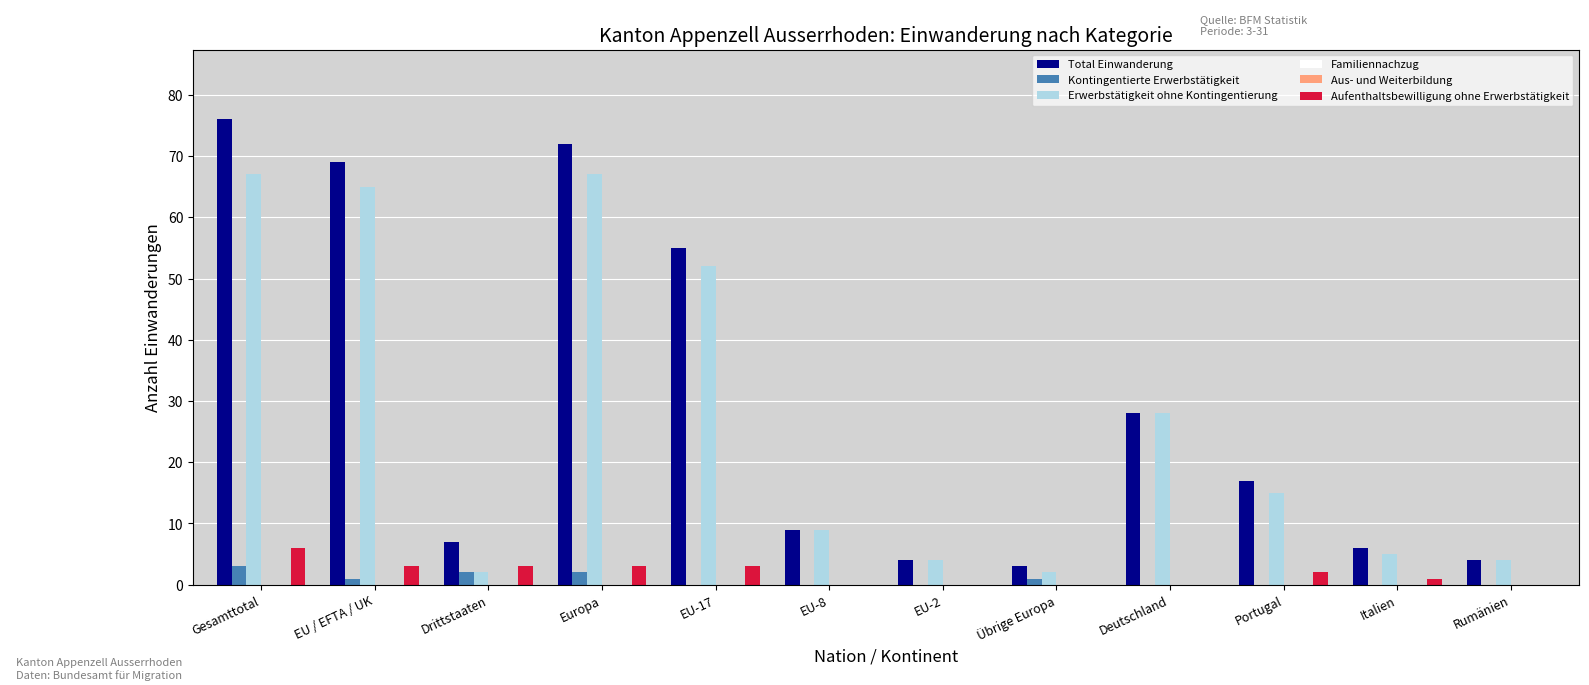

What is the difference between the second highest and second lowest values in the Erwerbstätigkeit ohne Kontingentierung series?

65